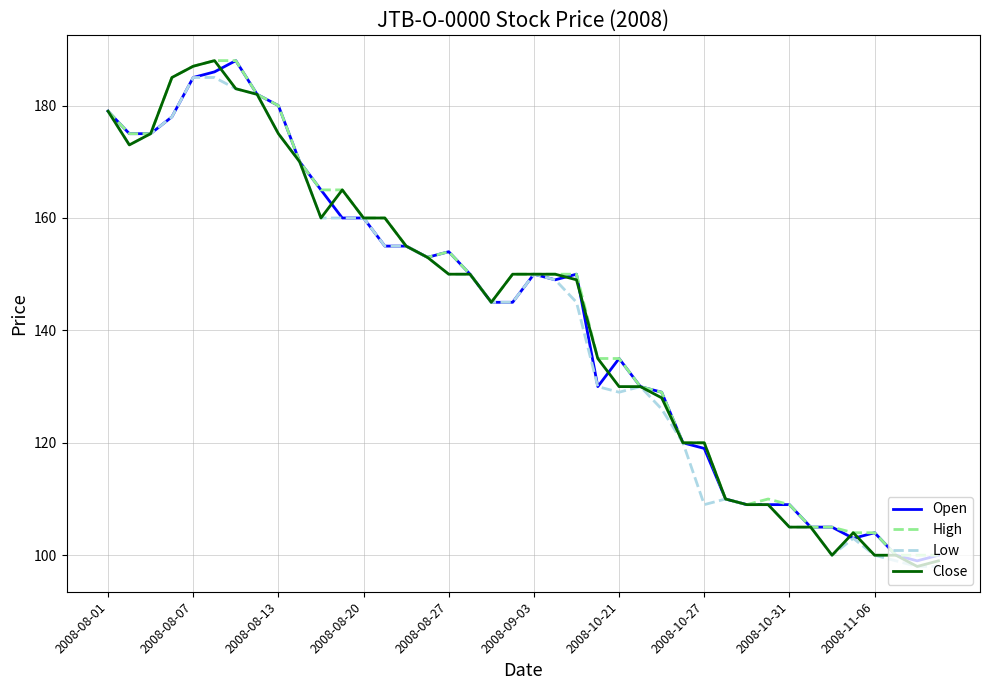

What is the greatest value displayed?

188